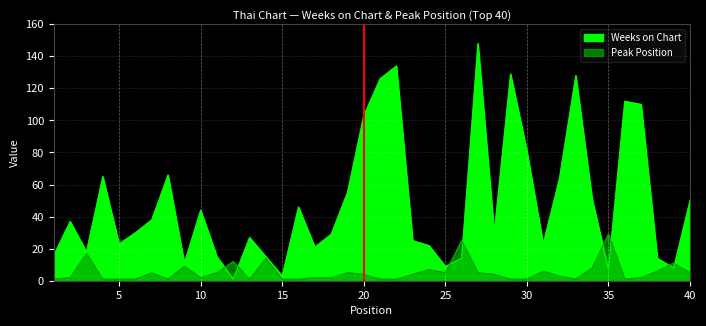

The value of Peak Position at 15 is 0. True or false?

False